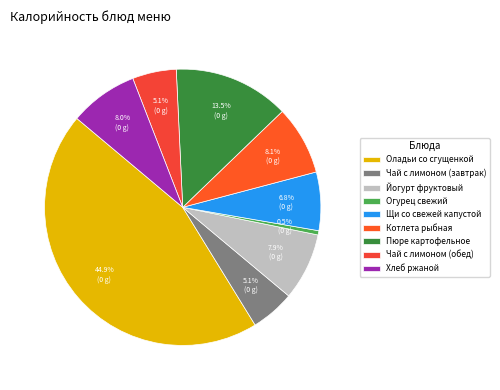

Is it true that Хлеб ржаной is 8% of the pie?

True